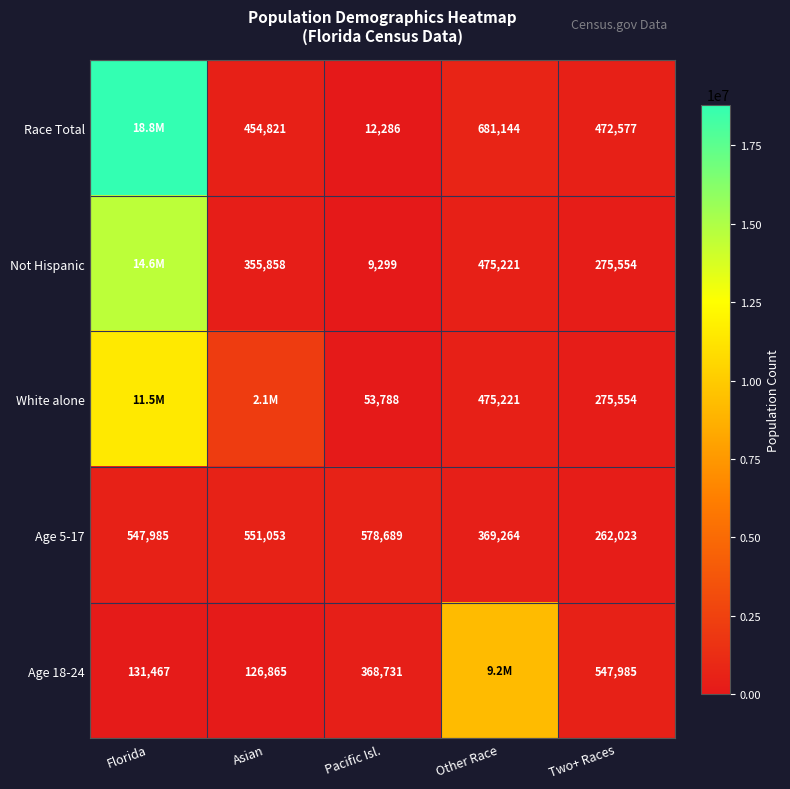

What is the smallest value displayed?

9299